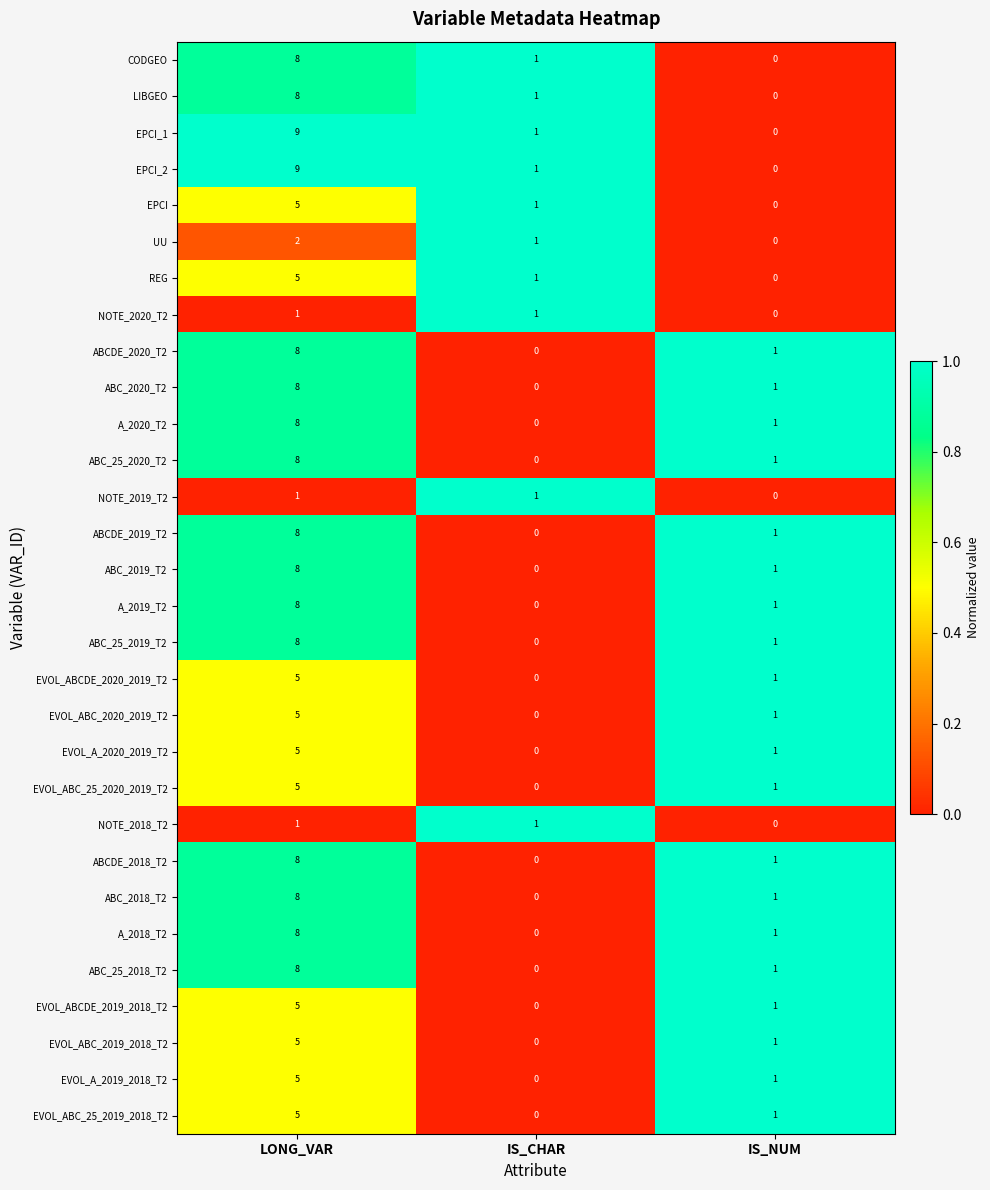

The CODGEO series shows 3 at IS_NUM. True or false?

False